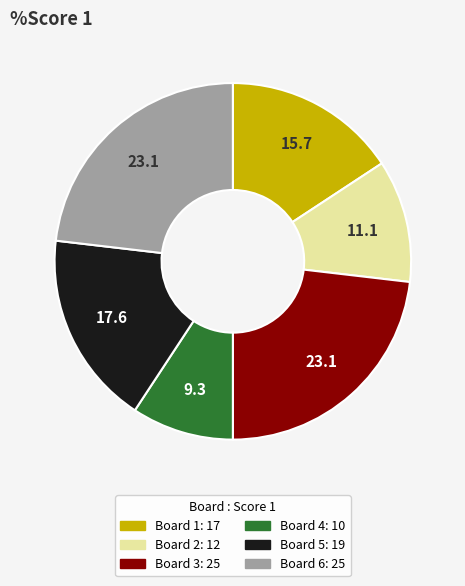

Do Board 1 and Board 3 together represent more than half of the pie?

No